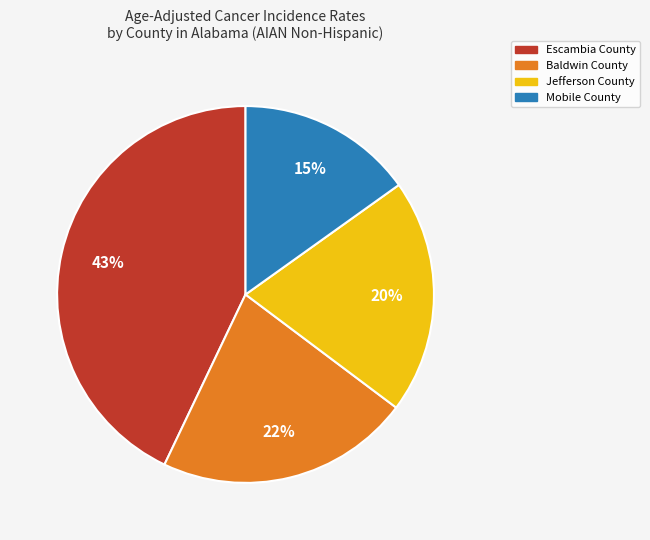

To the nearest percent, what is the difference between the Escambia County and Baldwin County slice percentages?

21%